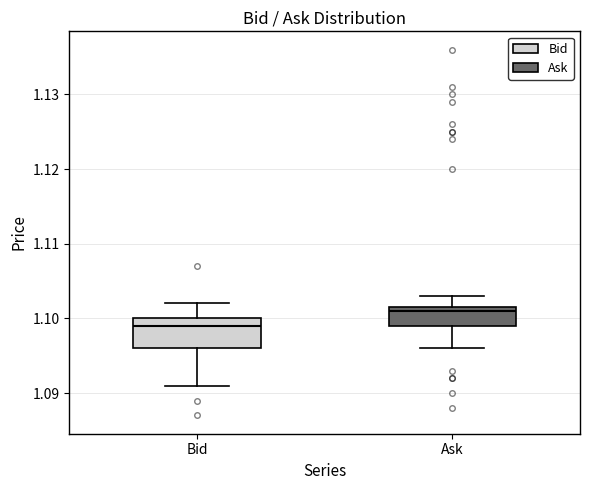

Where does the upper whisker of the box for Bid end on the y-axis? The values are not printed on the chart, so give them approximately, as read against the axis.

1.102